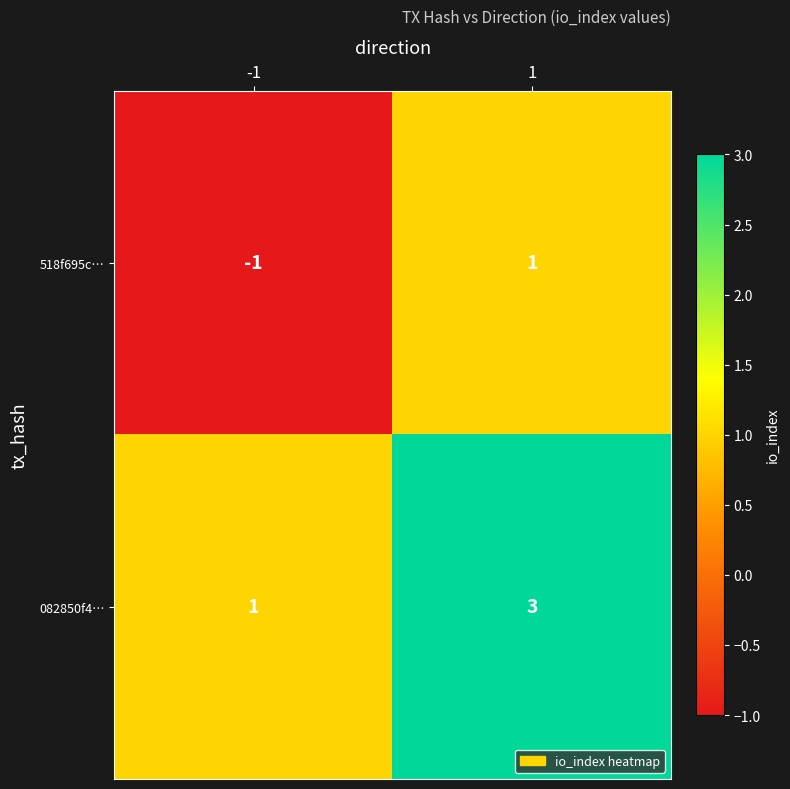

Rank the series by their maximum value, from highest to lowest.

082850f4…, 518f695c…